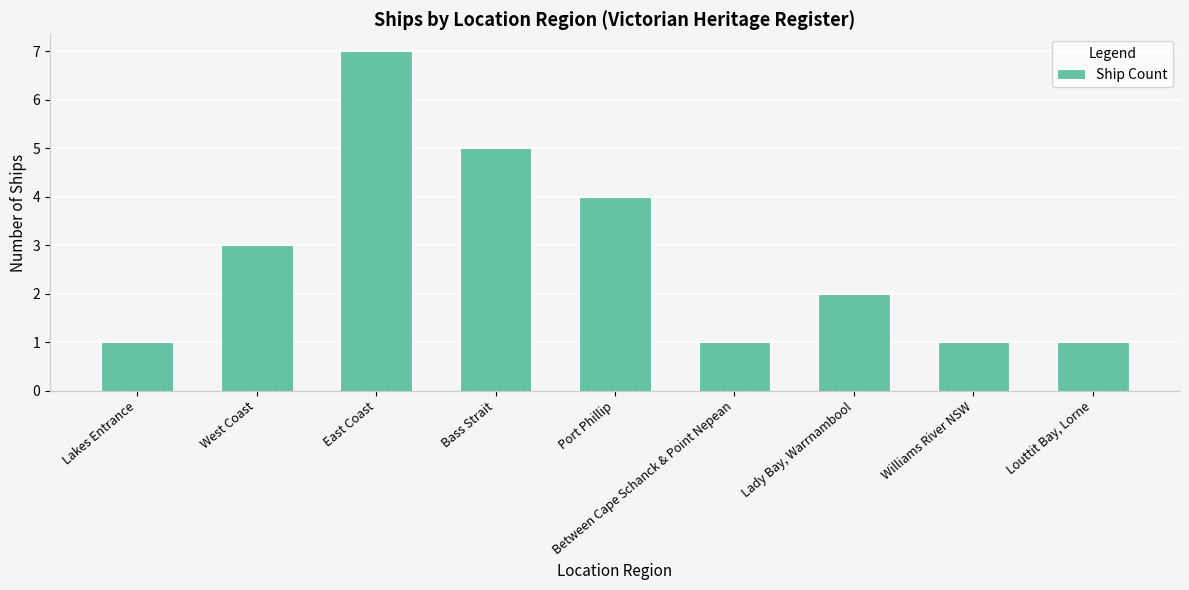

The value at West Coast is 1. True or false?

False